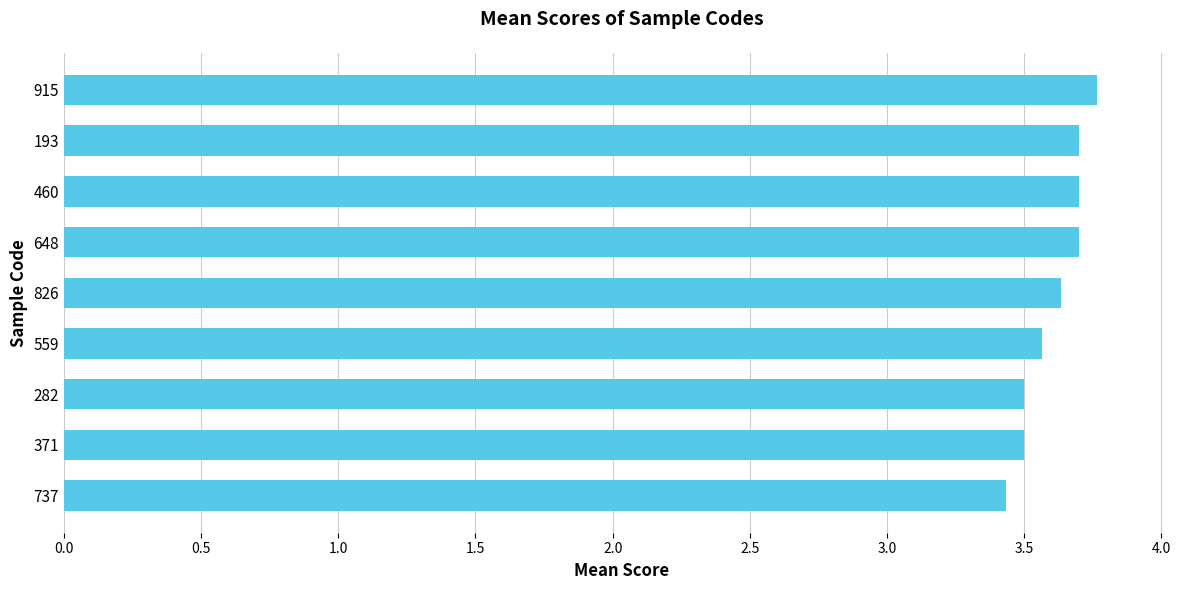

What is the sum of all values?

32.5